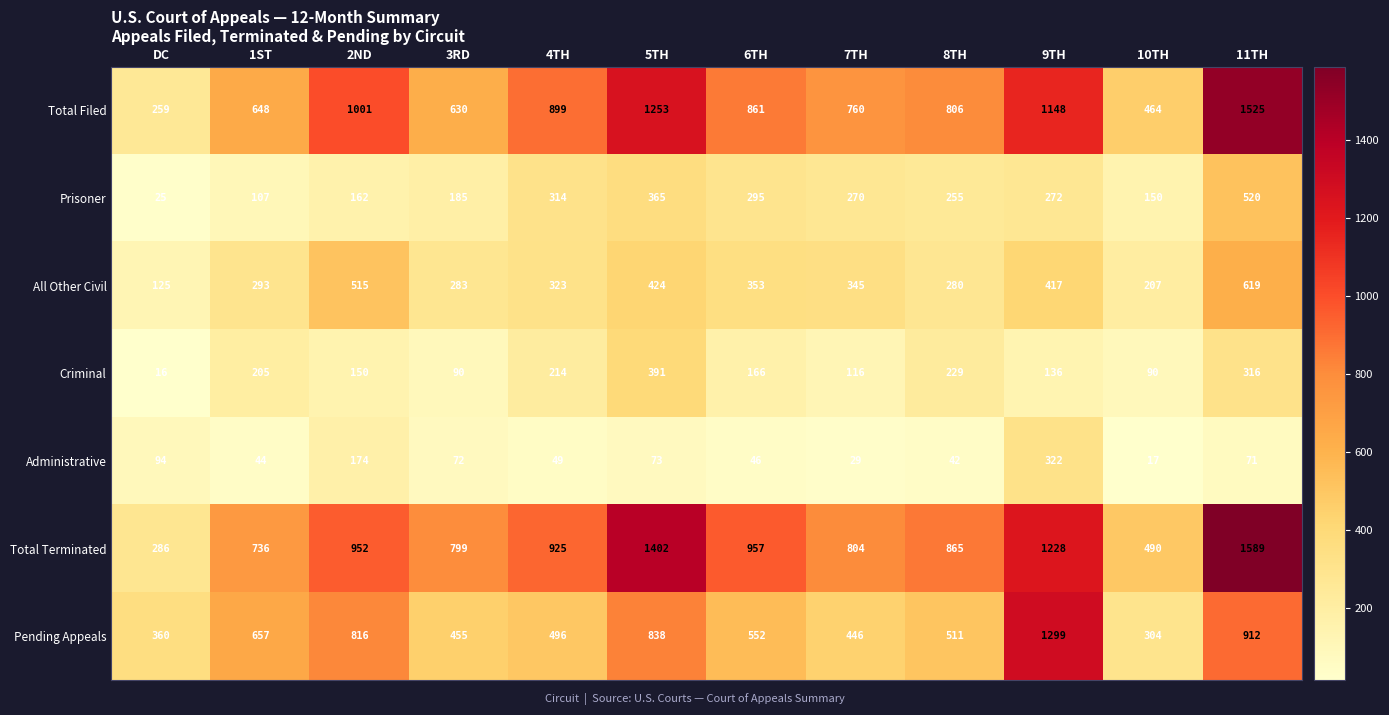

What is the difference between the highest and lowest values at 9TH?

1163